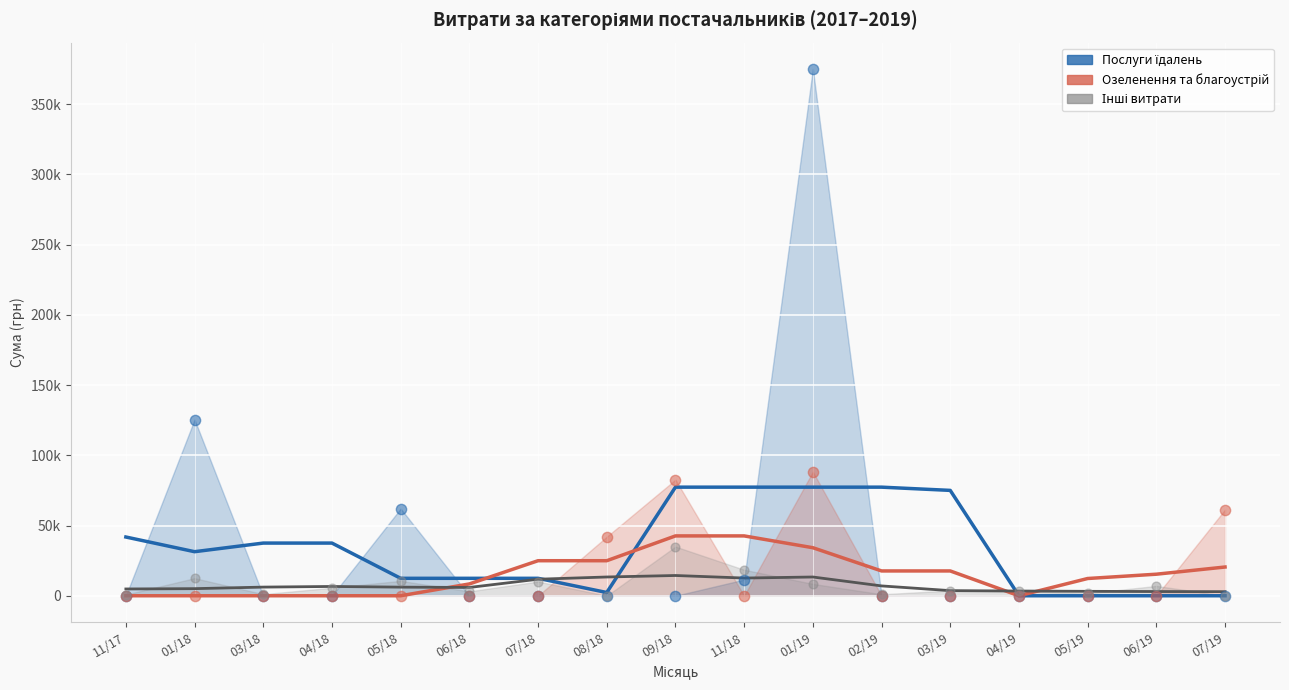

Which series has the largest Y range (max minus min)?

Послуги їдалень